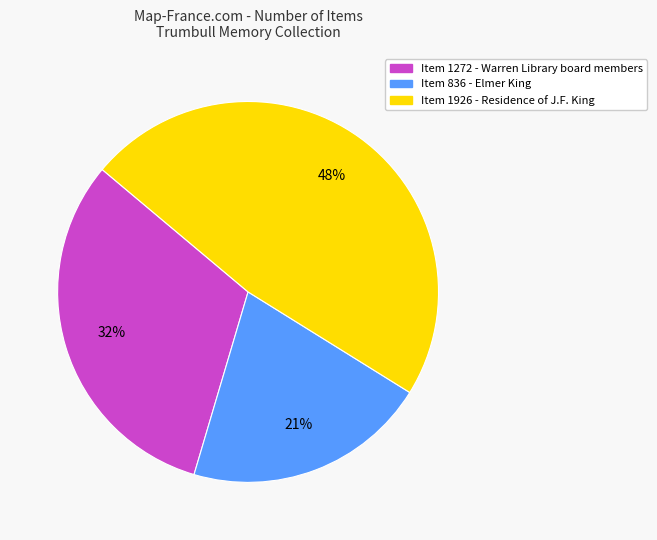

Rank the categories by value from lowest to highest.

Item 836 - Elmer King, Item 1272 - Warren Library board members, Item 1926 - Residence of J.F. King